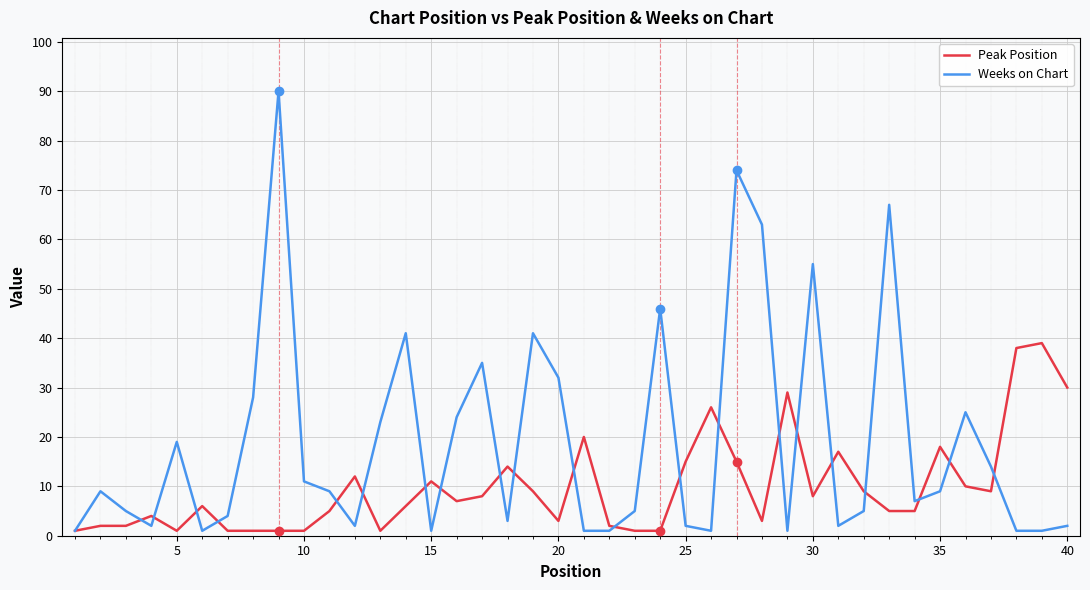

List the series in order of their overall mean, lowest first.

Peak Position, Weeks on Chart